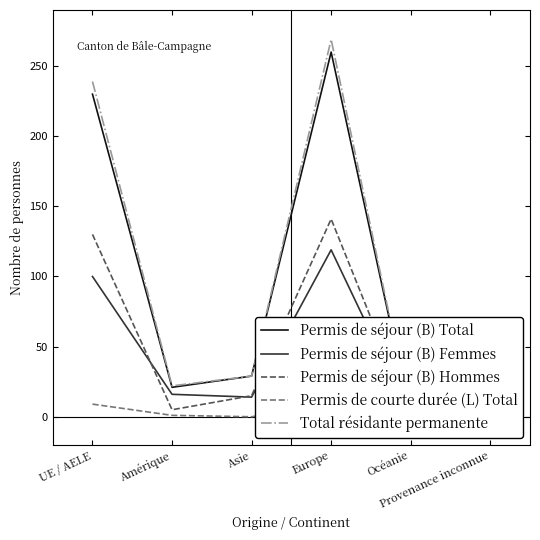

Which series has the largest total across all categories?

Total résidante permanente